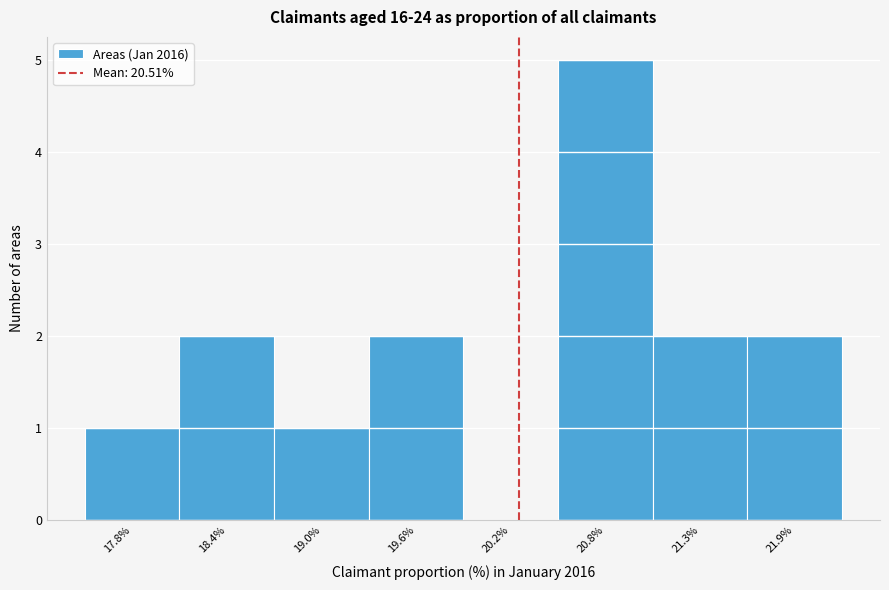

Reading right to left, transcribe all the data shown in this chart.

21.9%=2	21.3%=2	20.8%=5	20.2%=0	19.6%=2	19.0%=1	18.4%=2	17.8%=1